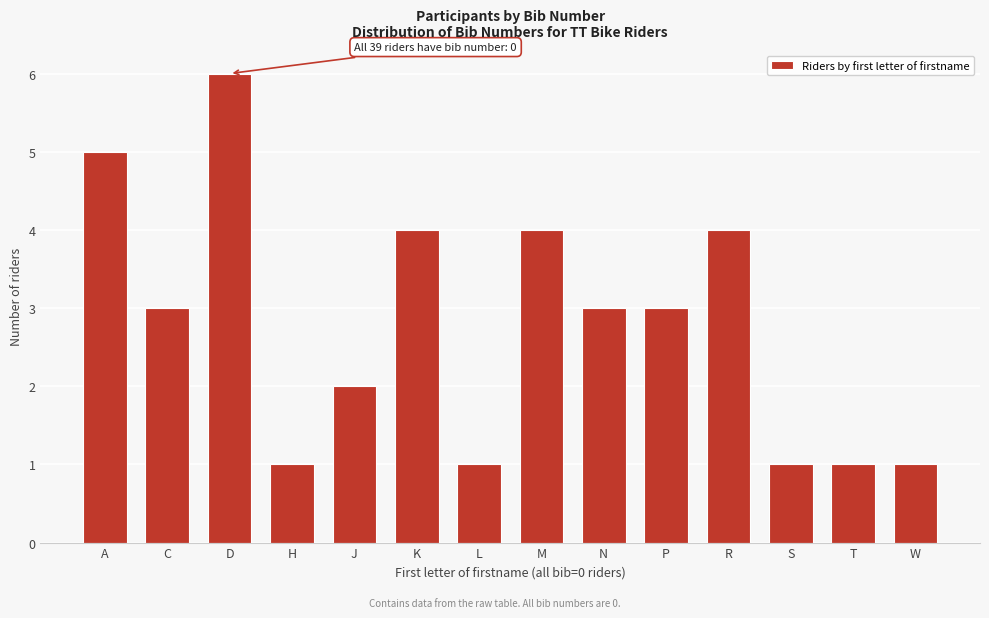

Reading left to right, what are all the values shown in this chart?

5	3	6	1	2	4	1	4	3	3	4	1	1	1